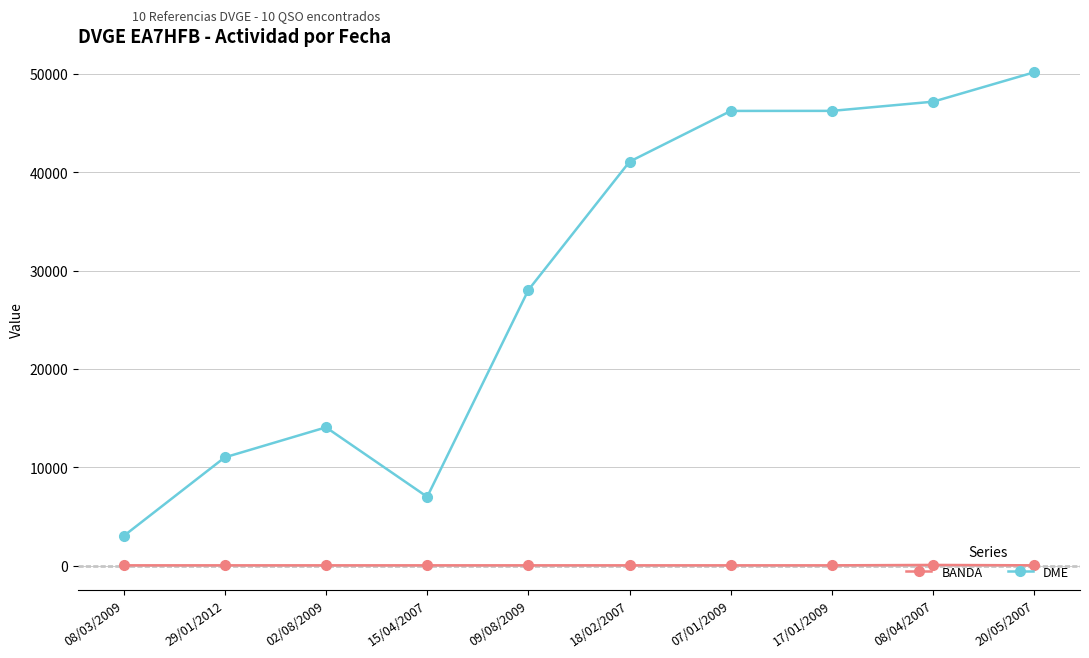

How many lines are shown in the chart?

2